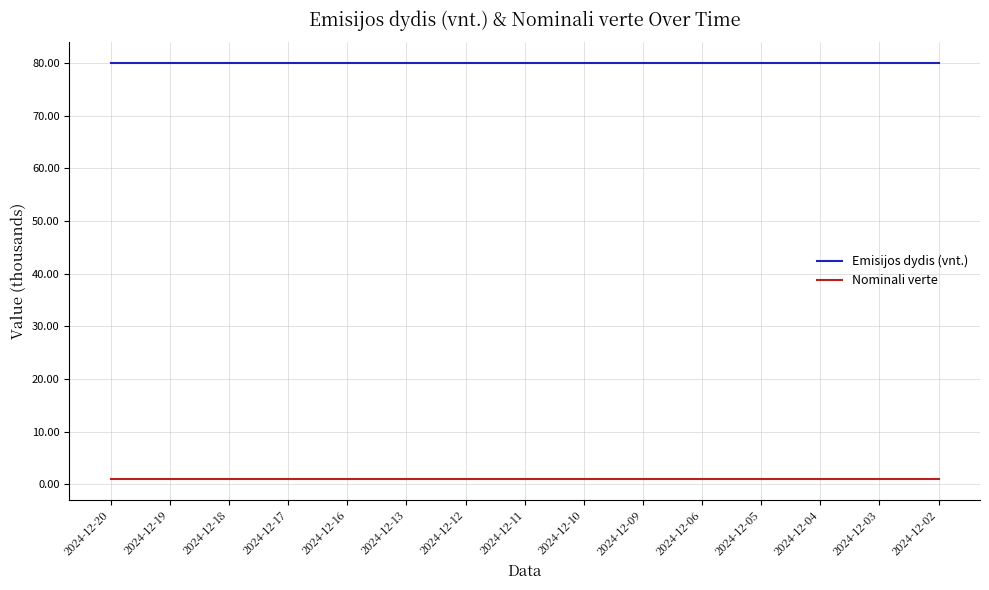

List the series in order of their peak value, highest first.

Emisijos dydis (vnt.), Nominali verte